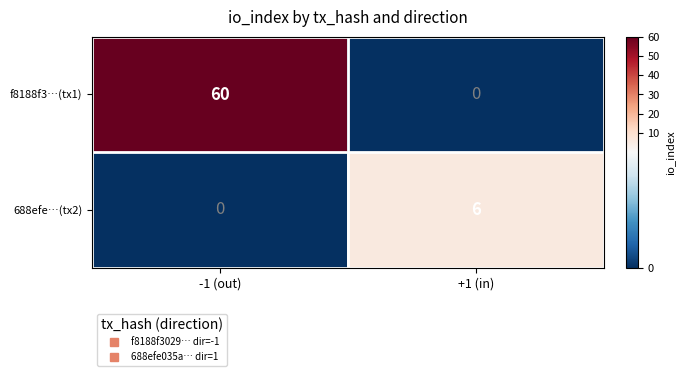

Reading left to right, extract all data points from this chart.

f8188f3…(tx1): -1 (out)=60	+1 (in)=0
688efe…(tx2): -1 (out)=0	+1 (in)=6